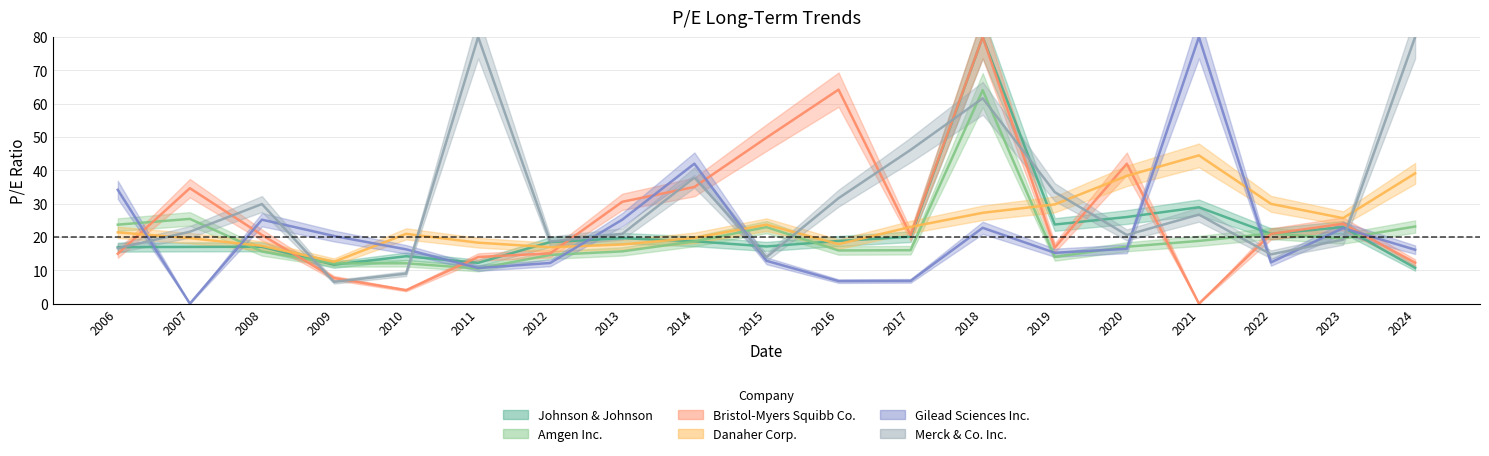

Does the chart display data point markers on the line(s)?

No